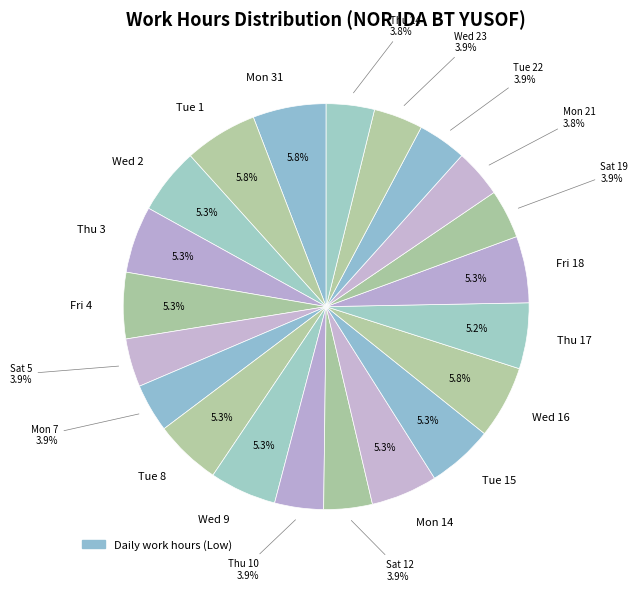

Count the number of slices in the pie.

21